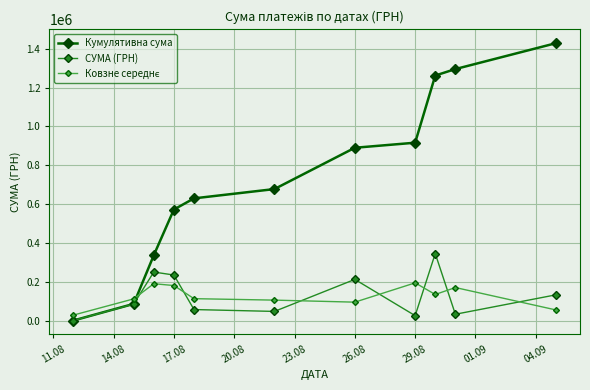

What is the value of the СУМА (ГРН) point at the 10th from the left?

33257.9